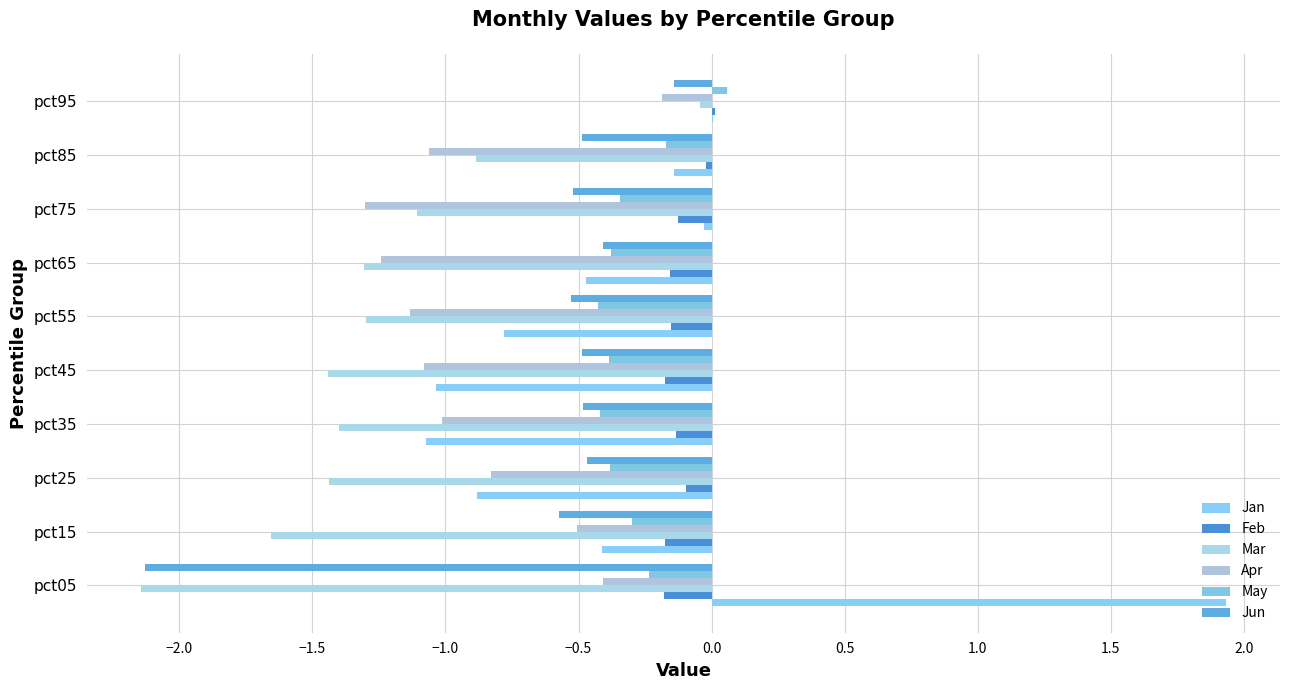

Where is Jun nearest to the value -1?

pct15